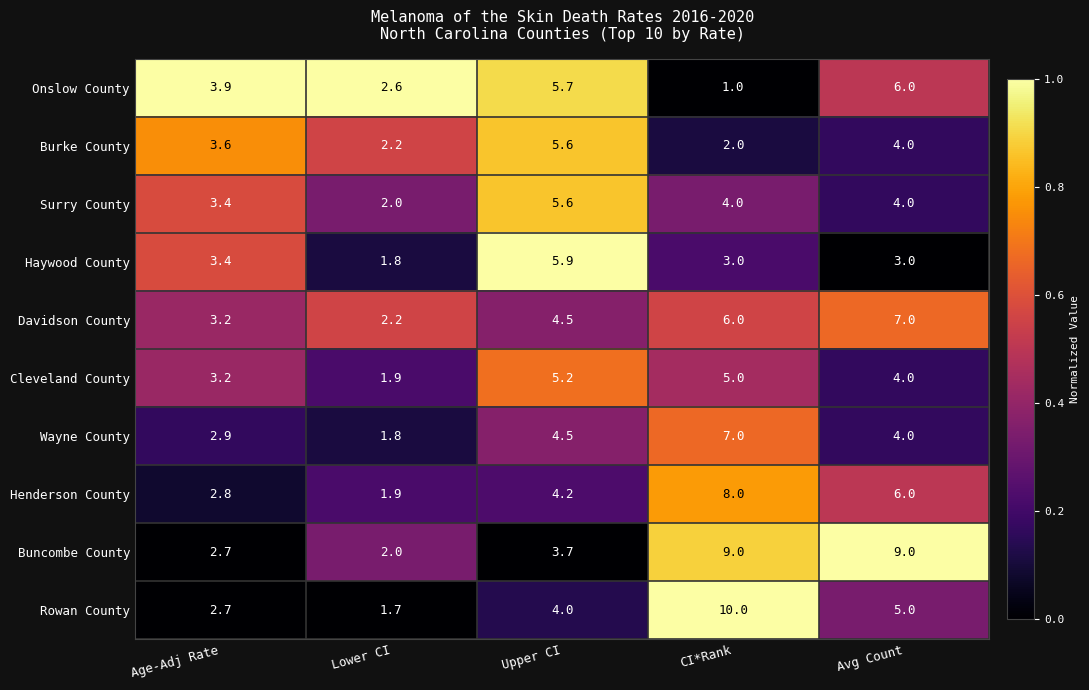

Rank the categories by Burke County value from lowest to highest.

CI*Rank, Lower CI, Age-Adj Rate, Avg Count, Upper CI